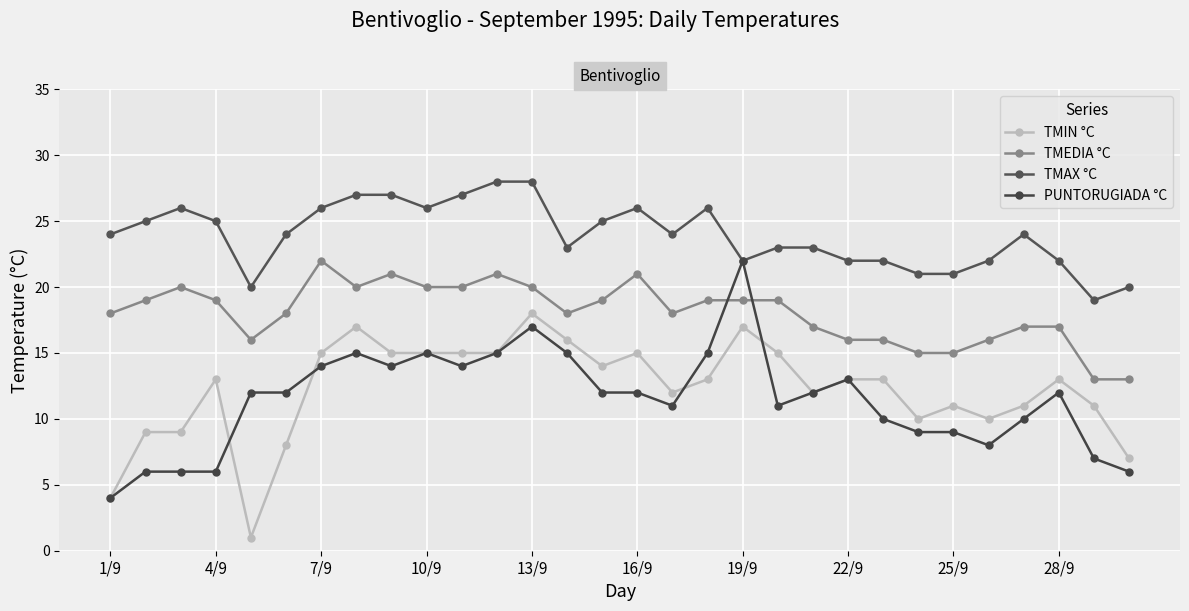

True or false: TMIN °C and TMAX °C cross at least once.

False